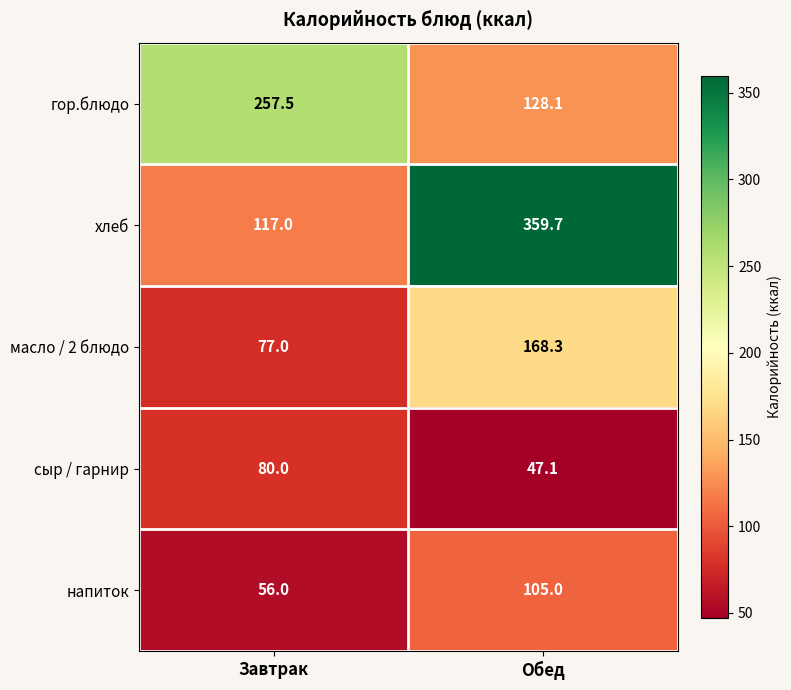

What is the sum of all сыр / гарнир values?

127.1